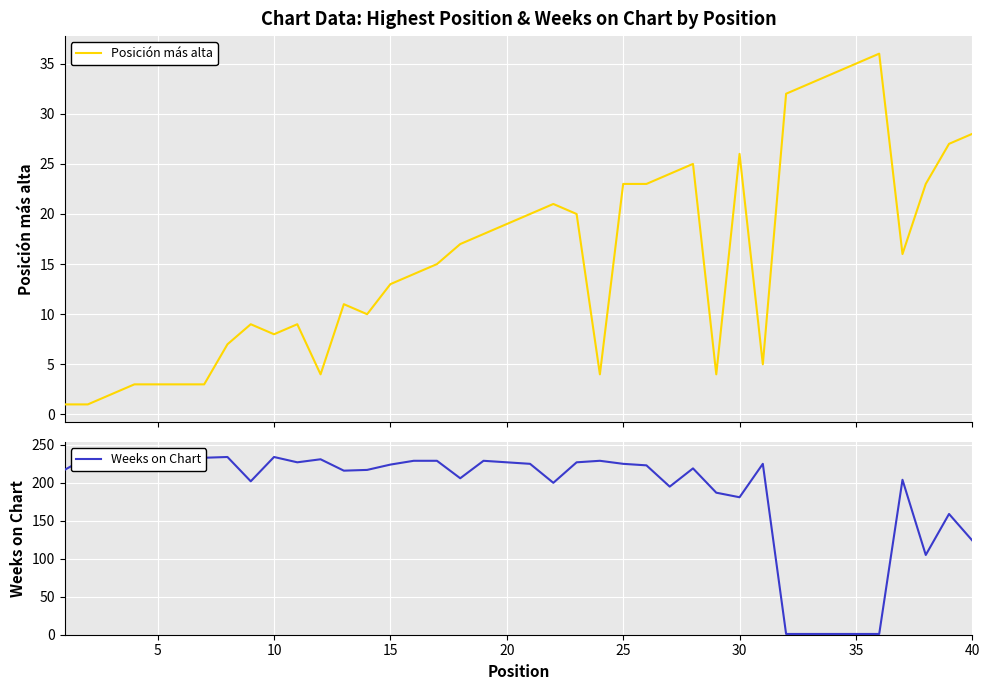

What are all the series names shown in the legend?

Posición más alta, Weeks on Chart